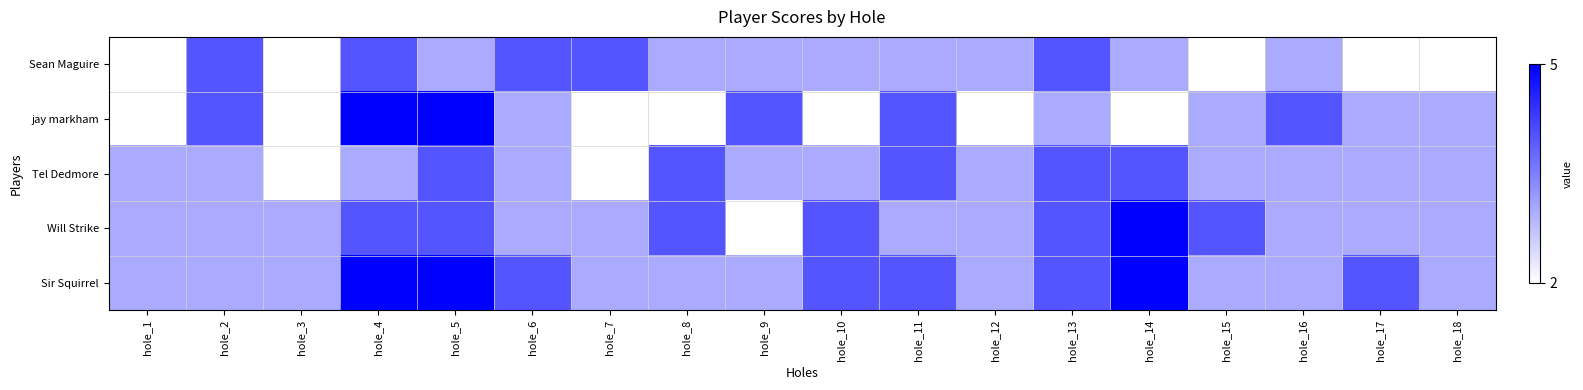

Which series changed the most between hole_2 and hole_17?

Sean Maguire